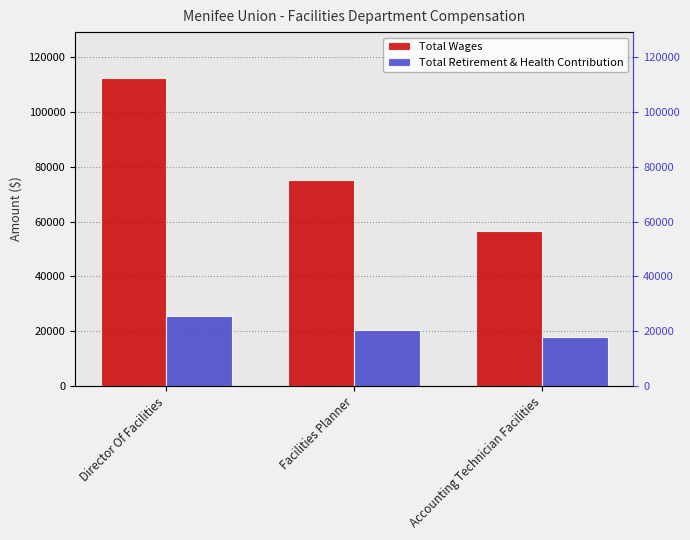

How many categories are shown in the chart?

3